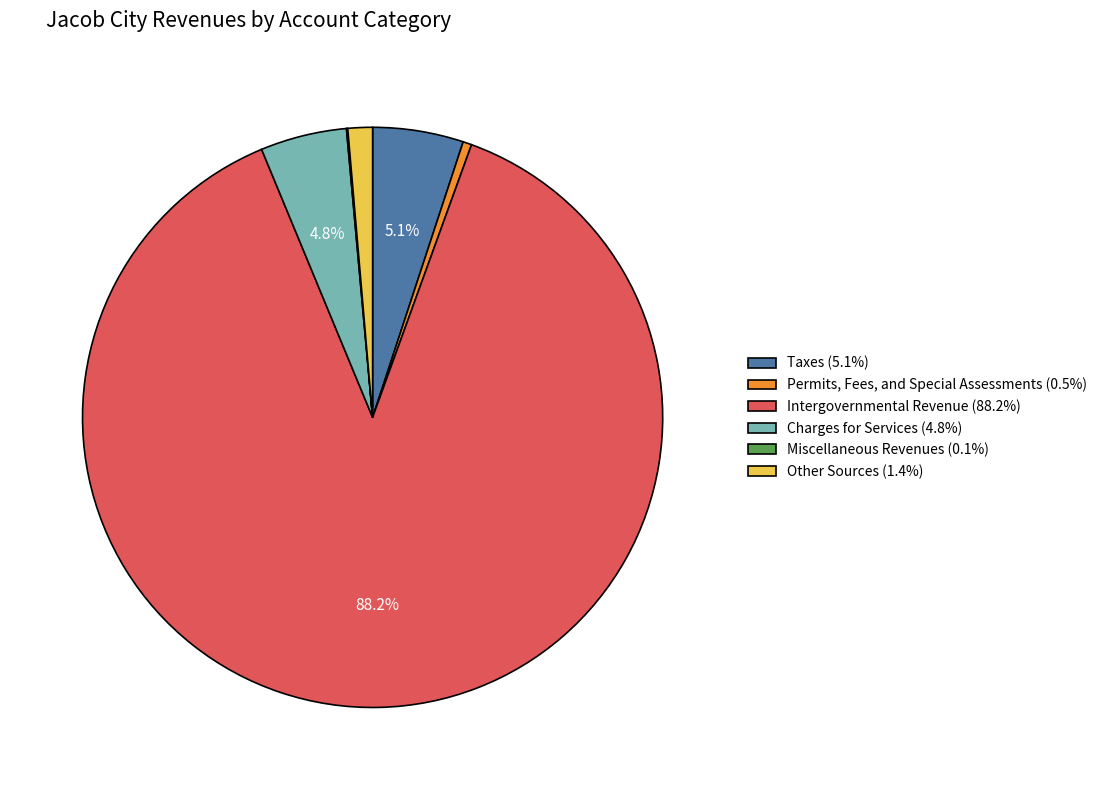

To the nearest percent, what percentage of the pie is Taxes?

5%